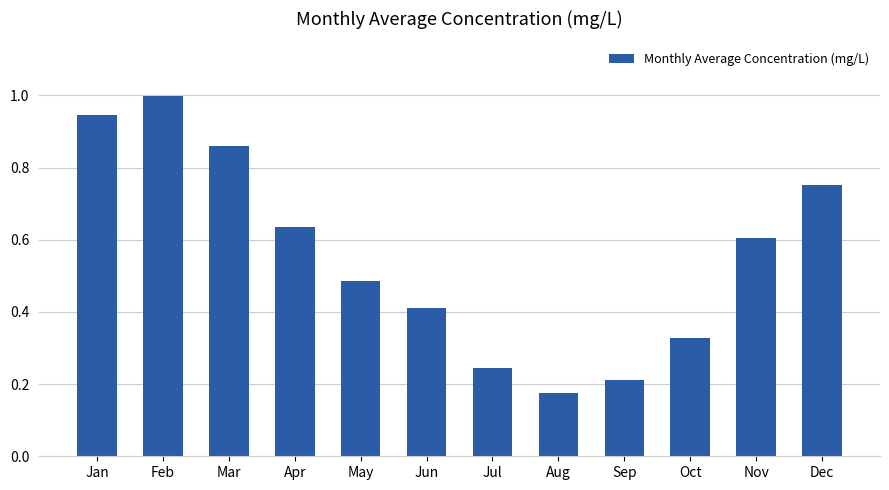

The value at May is 0.8. True or false?

False